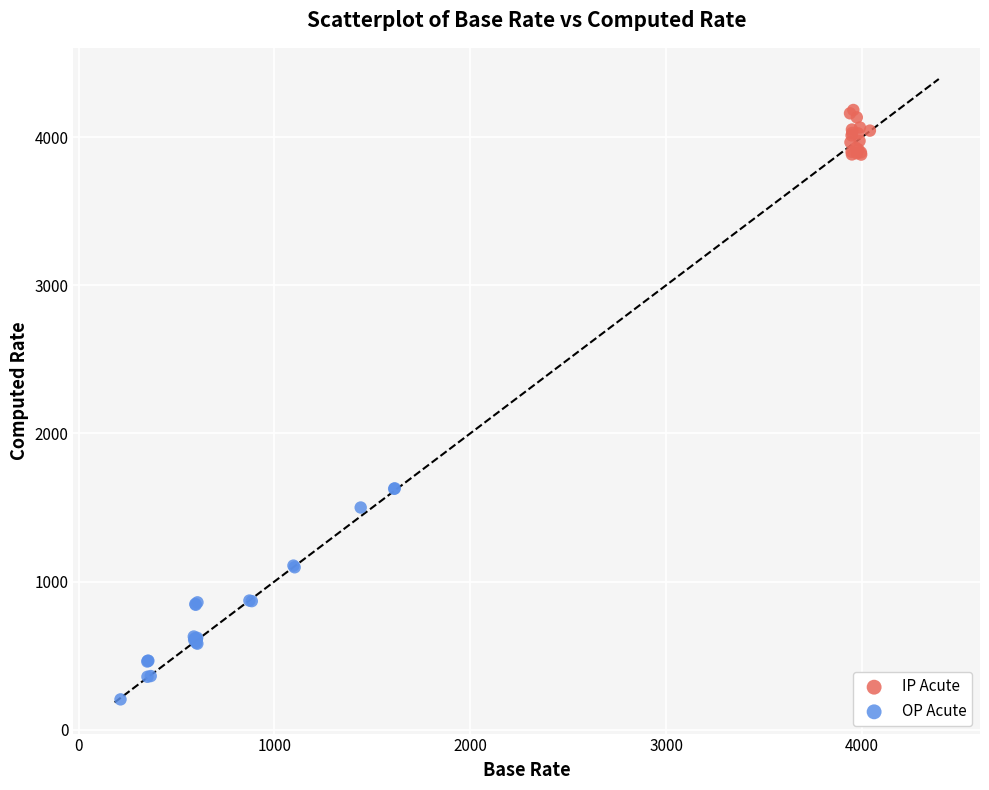

Which series has the largest Y range (max minus min)?

OP Acute